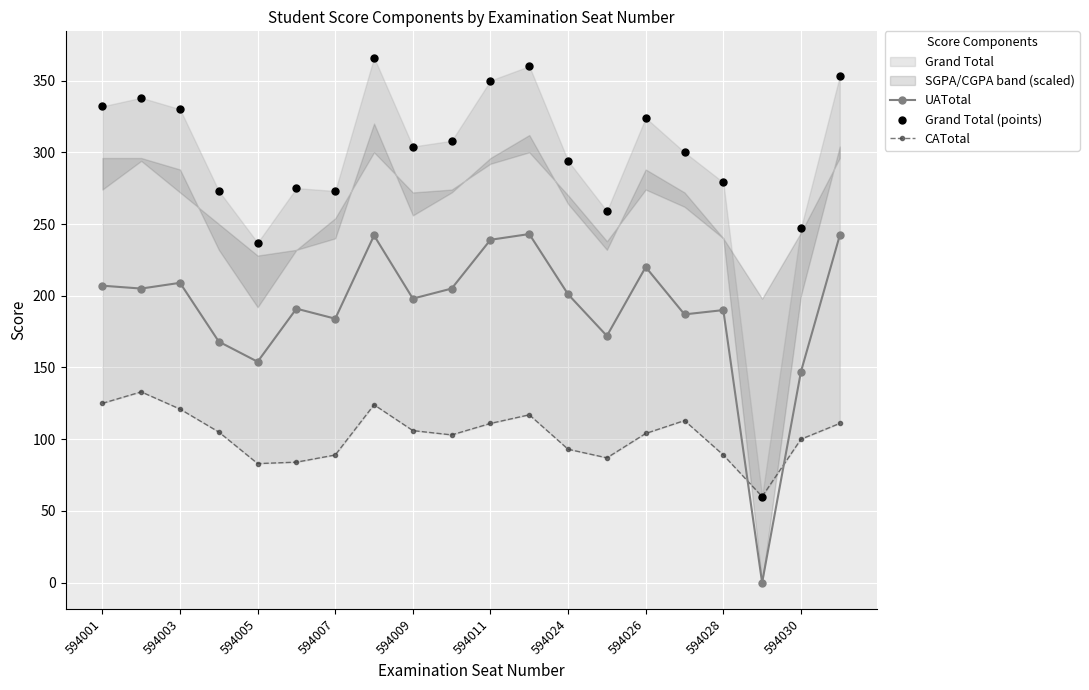

True or false: UATotal has a value of 147 at 594030.

True